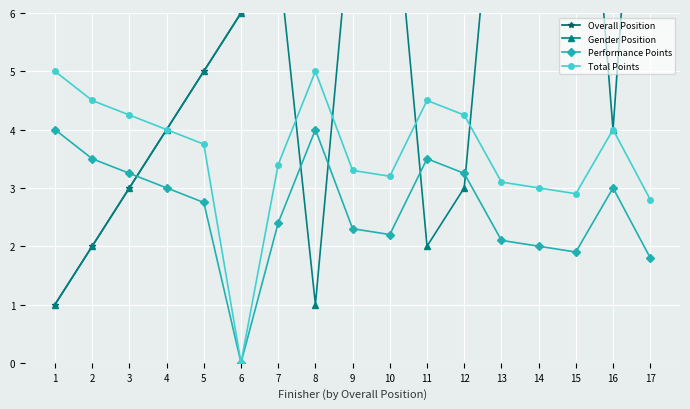

True or false: Performance Points has more than 1 interior local peaks.

True